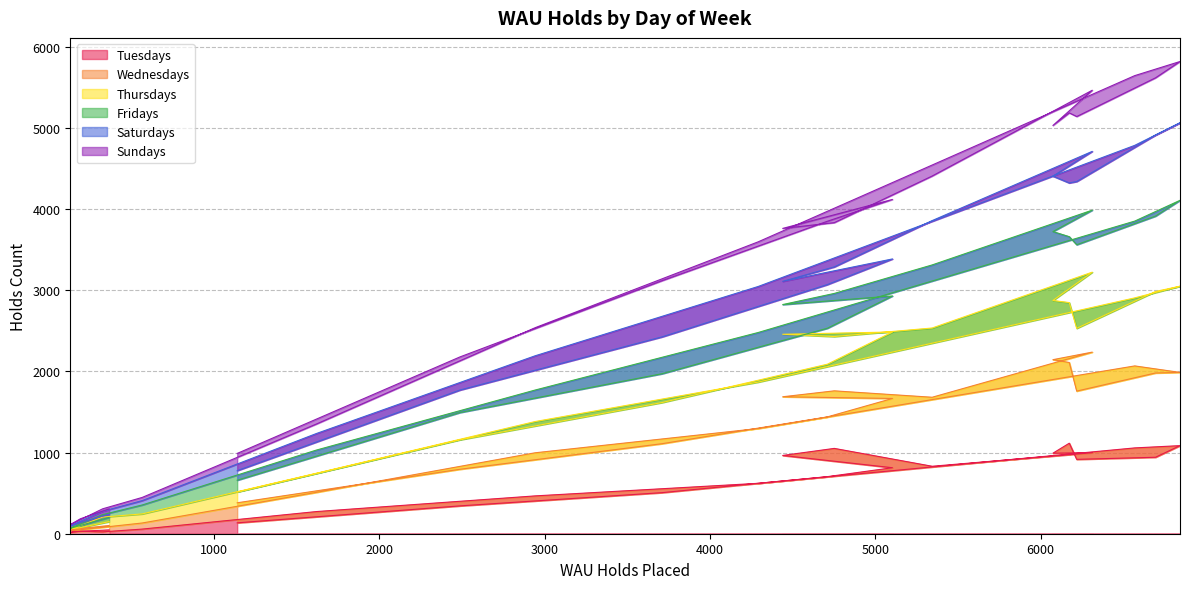

Where is the first local maximum for Tuesdays?

148